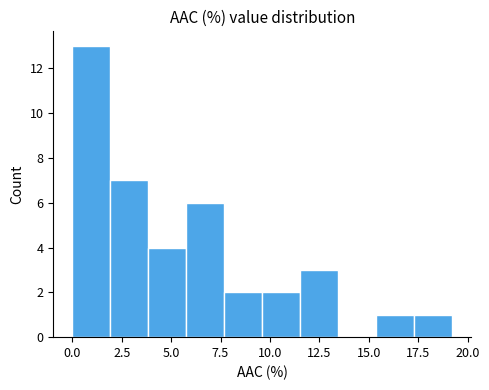

Read against the x-axis, roughly where is the centre of the tallest bar?

1.0